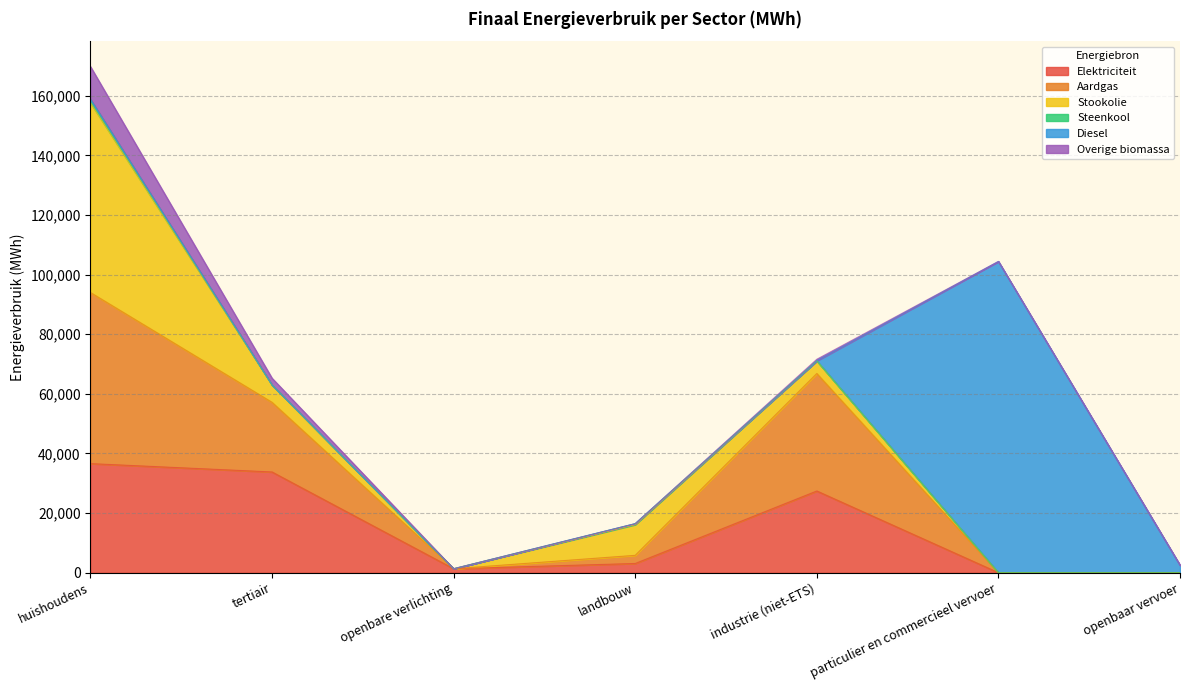

Does the chart display data point markers on the line(s)?

No